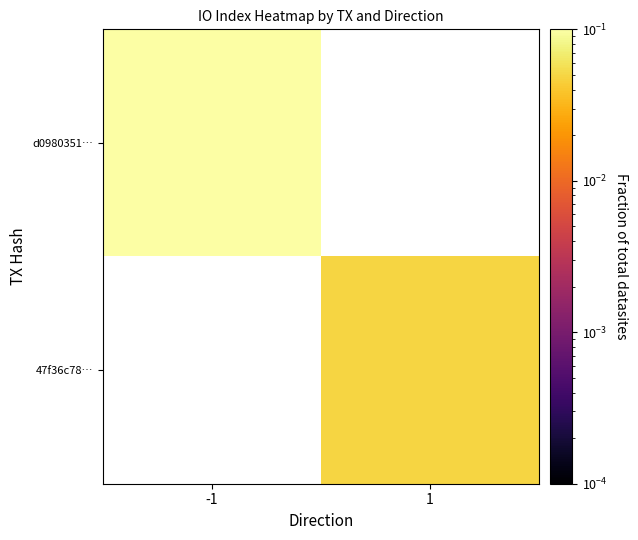

At how many categories does at least one series exceed 0?

2